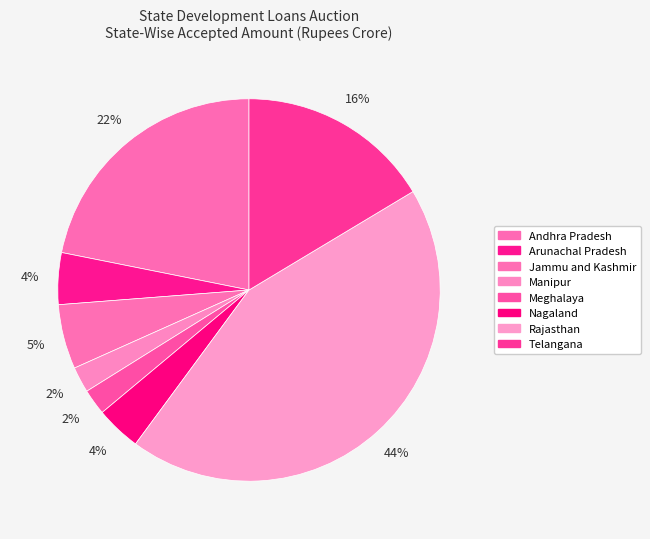

True or false: Manipur accounts for 1% of the total.

False